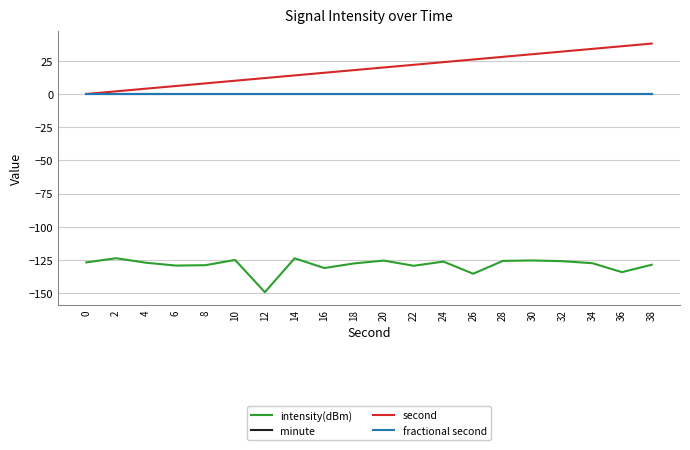

Reading right to left, list all the values displayed in this chart.

intensity(dBm): 38=-128.7	36=-134.3	34=-127.5	32=-126.0	30=-125.5	28=-125.8	26=-135.5	24=-126.3	22=-129.5	20=-125.6	18=-127.7	16=-131.2	14=-123.8	12=-149.4	10=-125.1	8=-129.0	6=-129.3	4=-127.2	2=-123.8	0=-126.9
minute: 38=0.0	36=0.0	34=0.0	32=0.0	30=0.0	28=0.0	26=0.0	24=0.0	22=0.0	20=0.0	18=0.0	16=0.0	14=0.0	12=0.0	10=0.0	8=0.0	6=0.0	4=0.0	2=0.0	0=0.0
second: 38=38.0	36=36.0	34=34.0	32=32.0	30=30.0	28=28.0	26=26.0	24=24.0	22=22.0	20=20.0	18=18.0	16=16.0	14=14.0	12=12.0	10=10.0	8=8.0	6=6.0	4=4.0	2=2.0	0=0.0
fractional second: 38=0.0	36=0.0	34=0.0	32=0.0	30=0.0	28=0.0	26=0.0	24=0.0	22=0.0	20=0.0	18=0.0	16=0.0	14=0.0	12=0.0	10=0.0	8=0.0	6=0.0	4=0.0	2=0.0	0=0.0